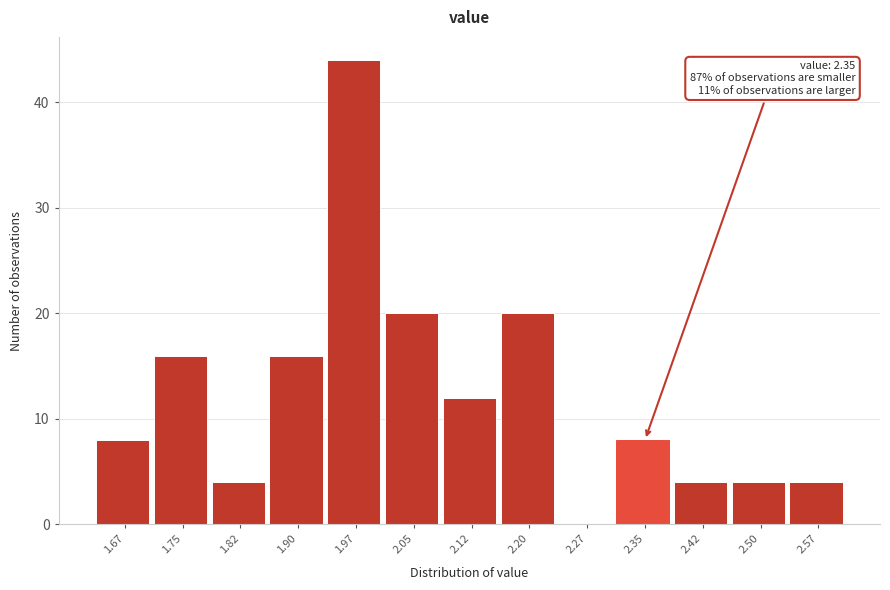

Reading left to right, what are all the values shown in this chart?

1.67=8	1.75=16	1.82=4	1.90=16	1.97=44	2.05=20	2.12=12	2.20=20	2.27=0	2.35=8	2.42=4	2.50=4	2.57=4